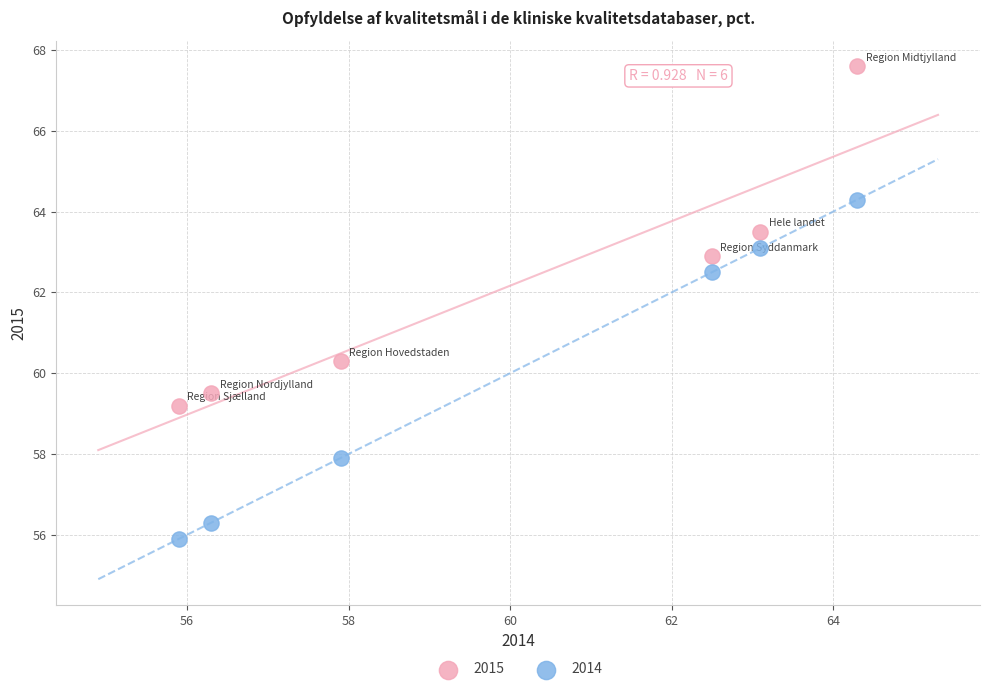

Across all data points, what is the range of X values (max minus min)?

8.4